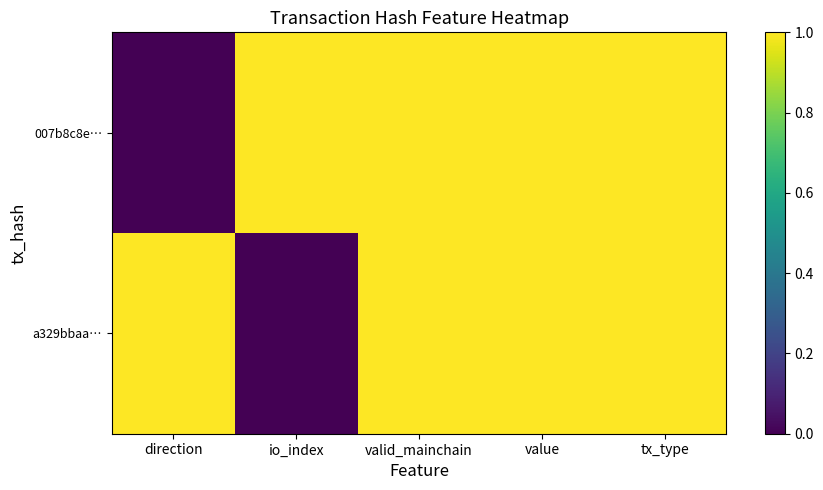

Where is 007b8c8e… nearest to the value 0?

direction